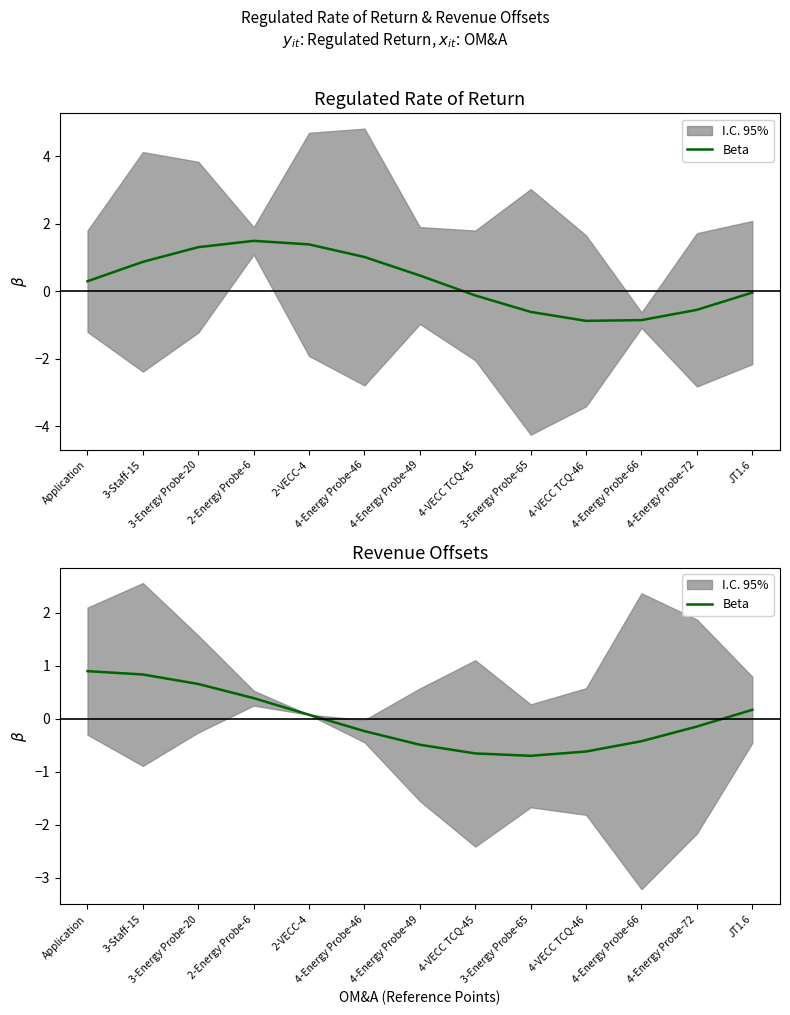

What is the label of the 4th point from the right?

4-VECC TCQ-46